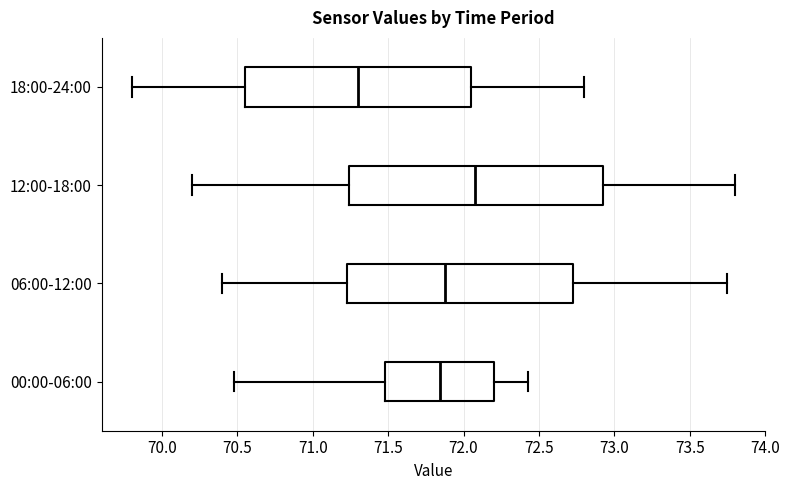

Where is the right edge of the box for 06:00-12:00 on the x-axis? The values are not printed on the chart, so give them approximately, as read against the axis.

72.75